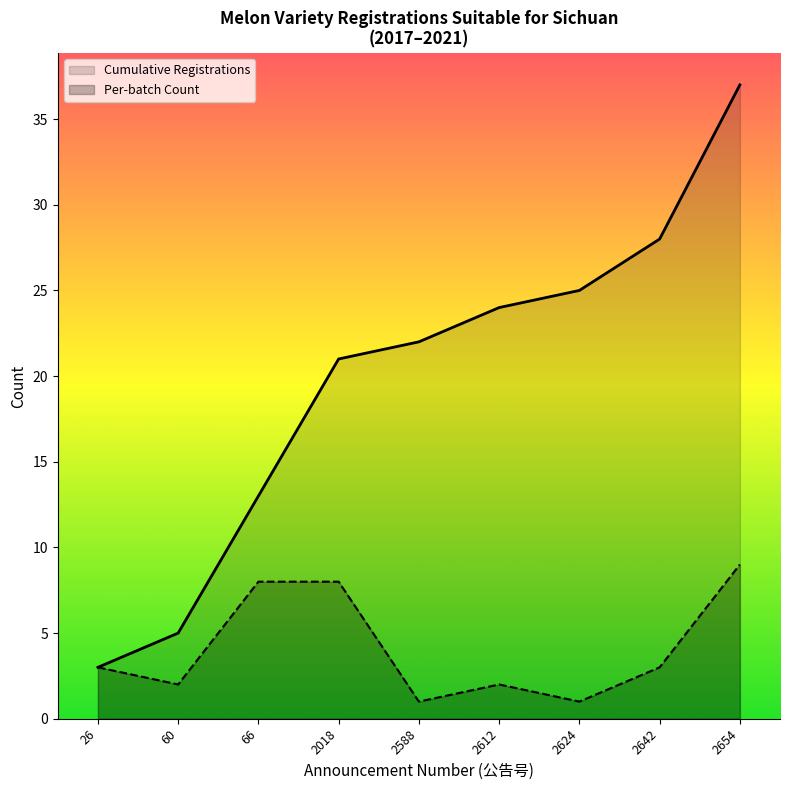

What is the maximum value shown in the chart?

37